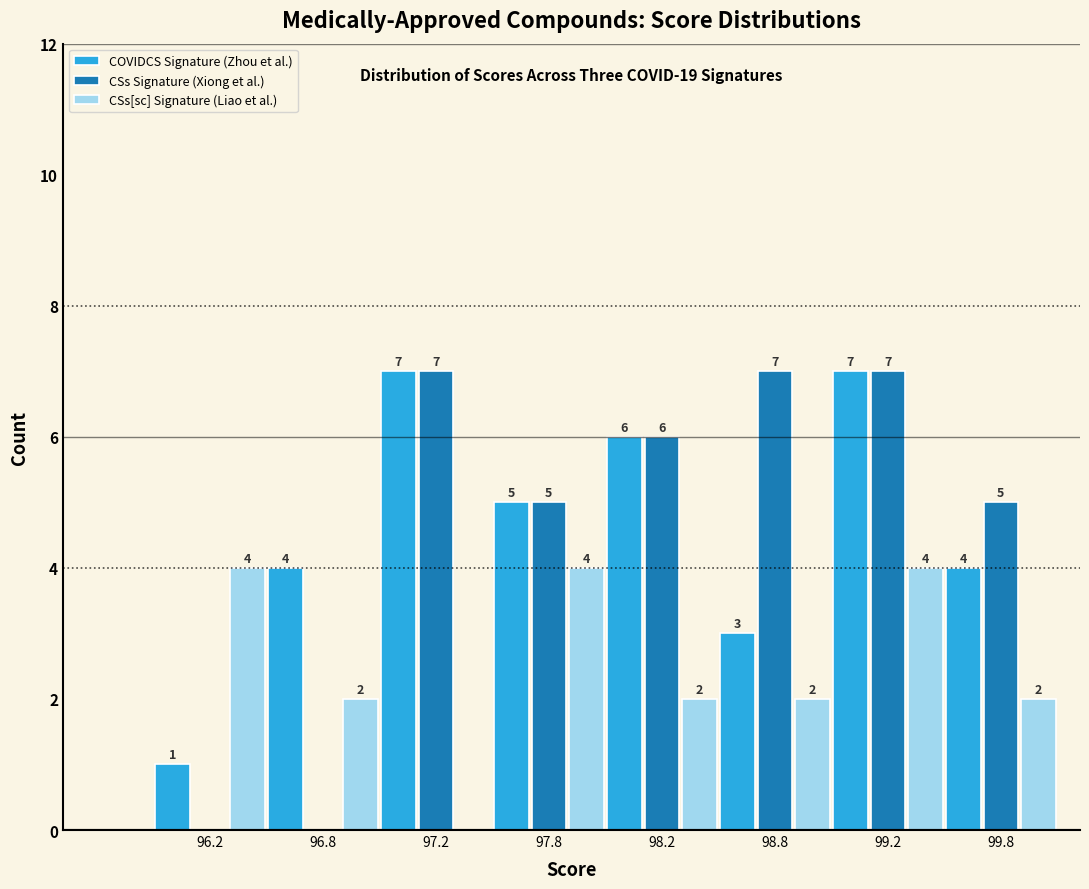

Reading left to right, what are all the values shown in this chart?

COVIDCS Signature (Zhou et al.): 96.2=1	96.8=4	97.2=7	97.8=5	98.2=6	98.8=3	99.2=7	99.8=4
CSs Signature (Xiong et al.): 96.2=0	96.8=0	97.2=7	97.8=5	98.2=6	98.8=7	99.2=7	99.8=5
CSs[sc] Signature (Liao et al.): 96.2=4	96.8=2	97.2=0	97.8=4	98.2=2	98.8=2	99.2=4	99.8=2